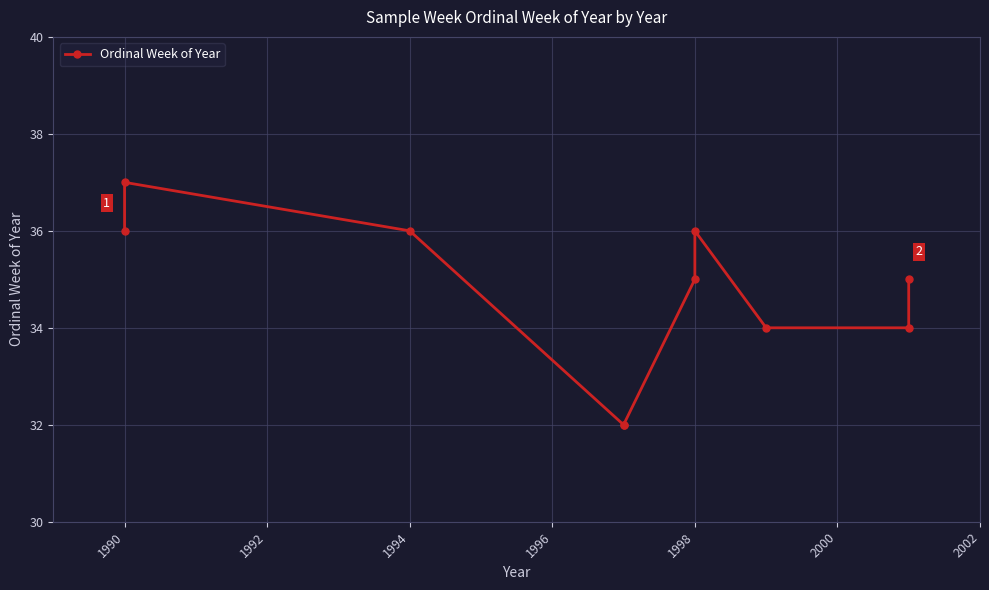

How many data points are less than 35?

4